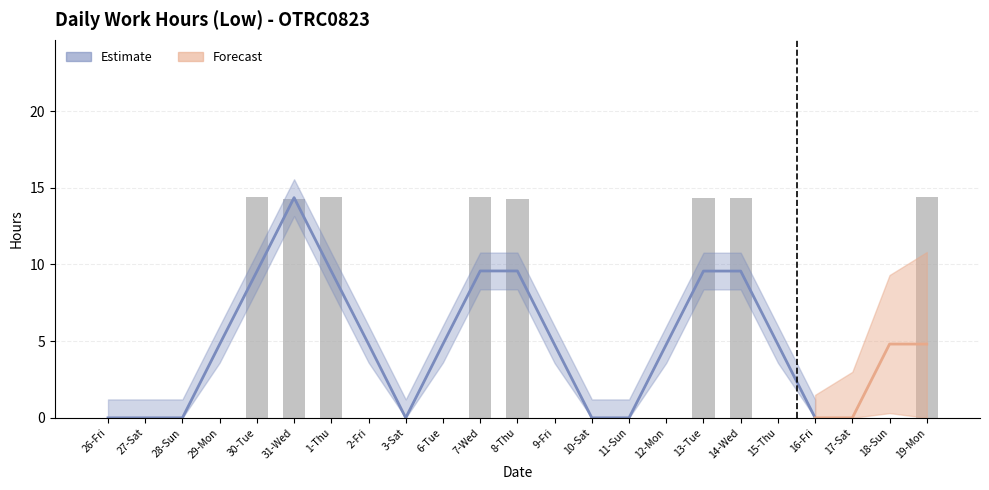

What is the sum of the values at 19-Mon and 18-Sun?

14.4